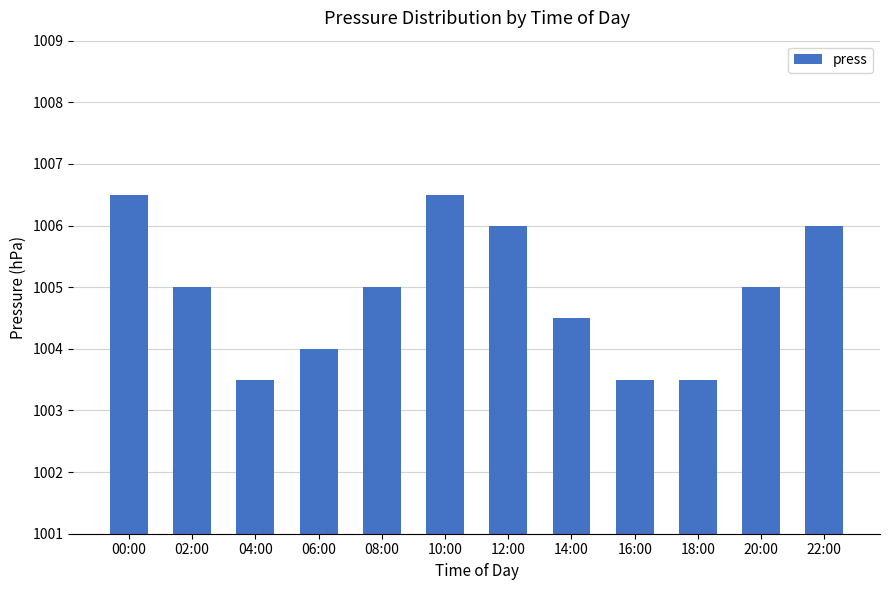

What is the minimum value shown in the chart?

1003.5